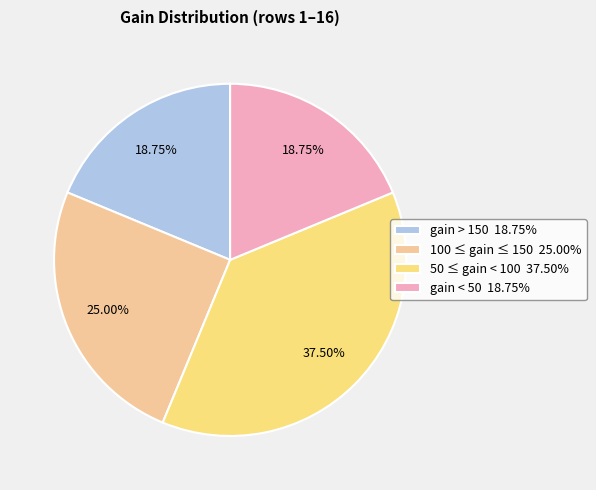

Approximately how many times larger is the value at gain > 150 18.75% compared to 50 ≤ gain < 100 37.50%?

0.5